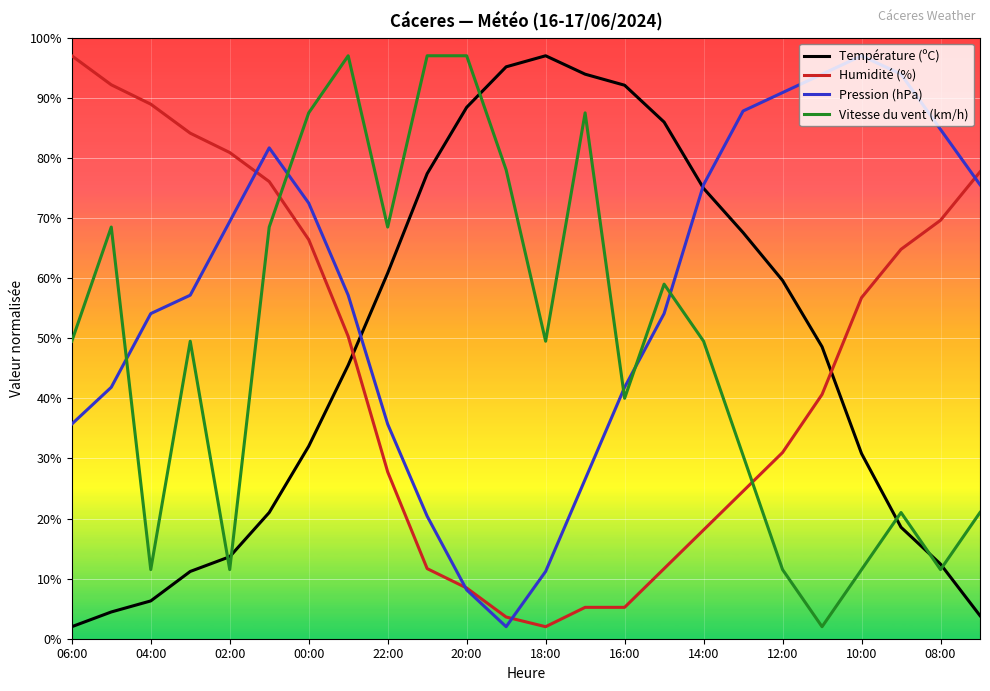

How many lines are shown in the chart?

4